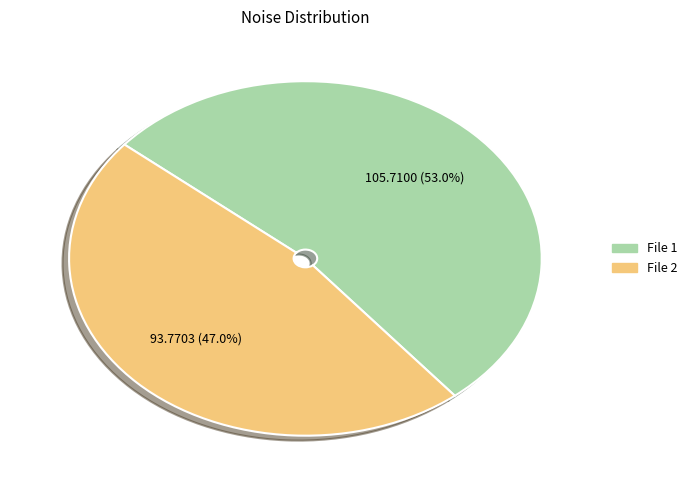

Is there any slice that represents more than half of the pie?

Yes